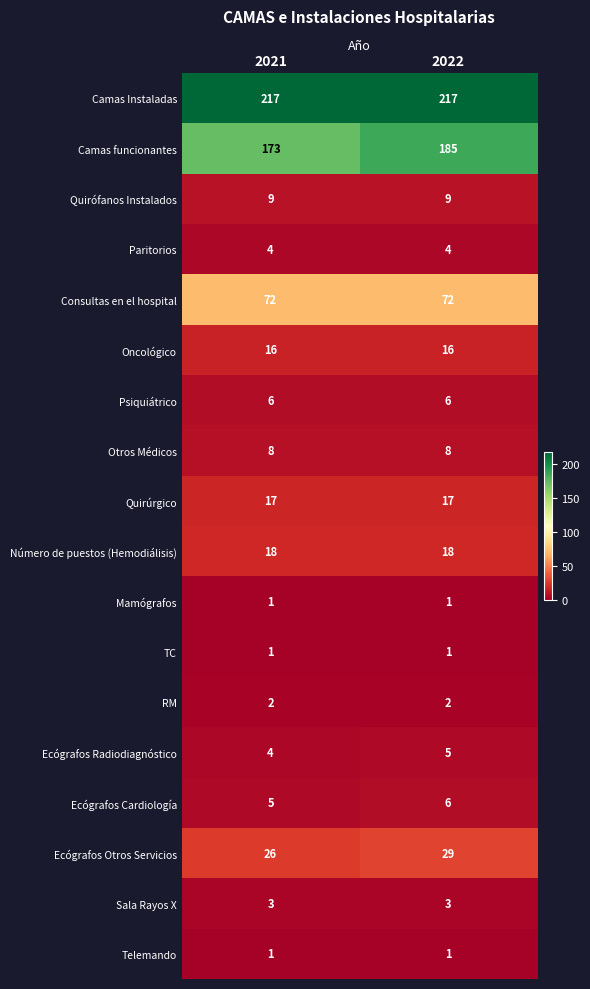

What is the spread (max minus min) of values at 2021?

216